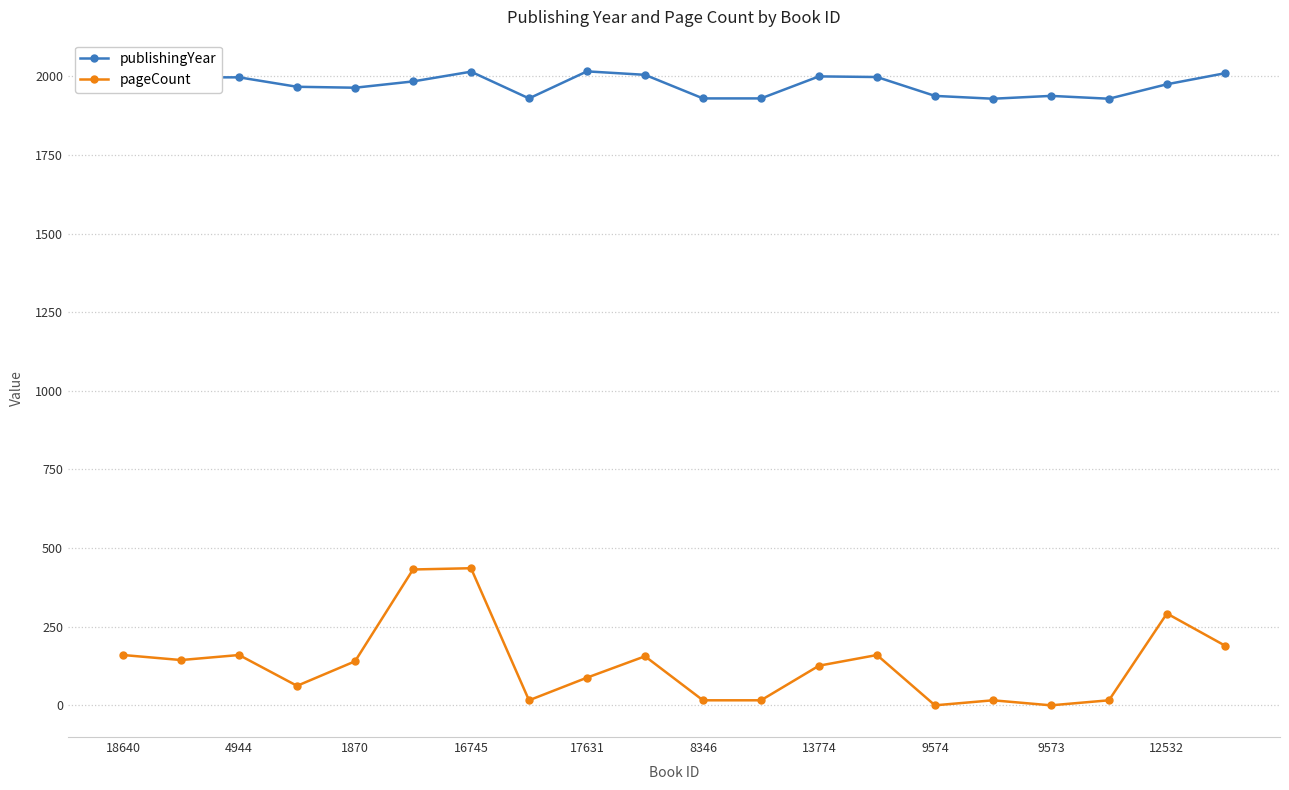

Which series has the largest range (max minus min)?

pageCount